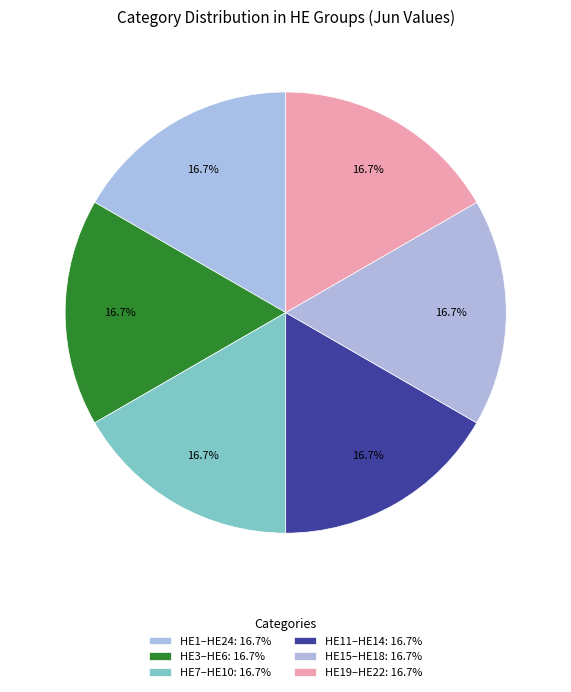

Count the number of slices in the pie.

6